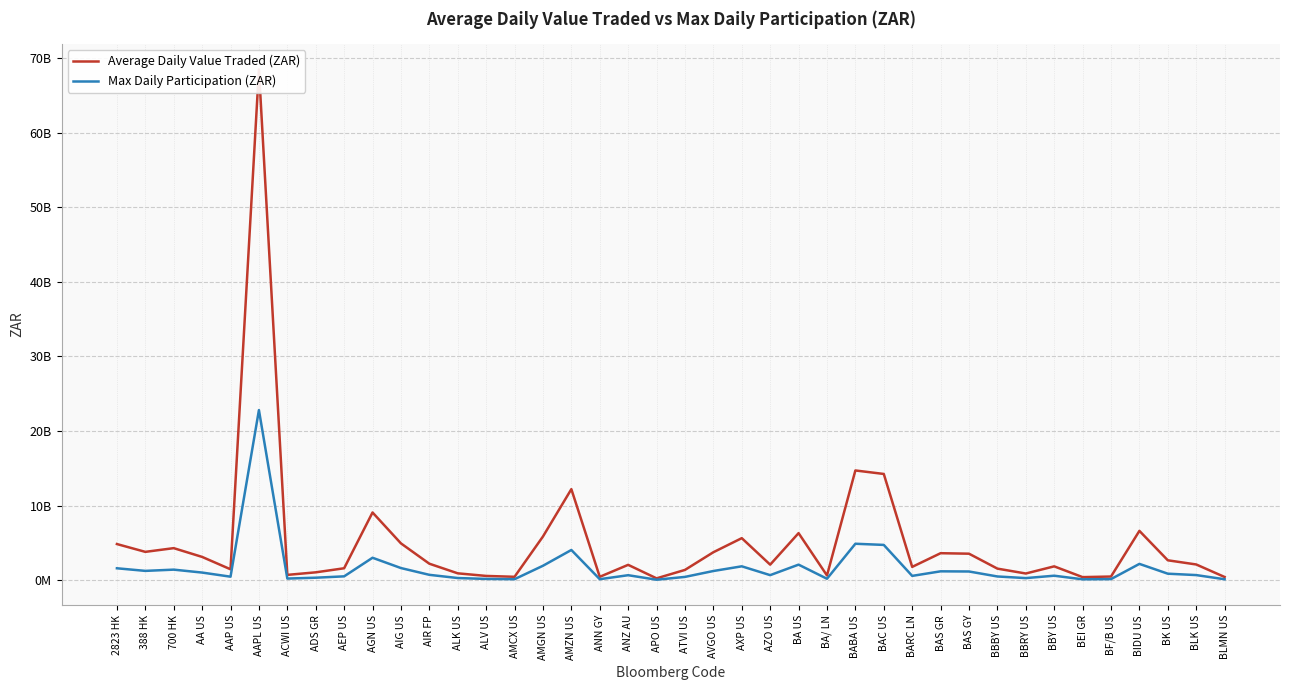

True or false: Max Daily Participation (ZAR) and Average Daily Value Traded (ZAR) intersect in this chart.

False